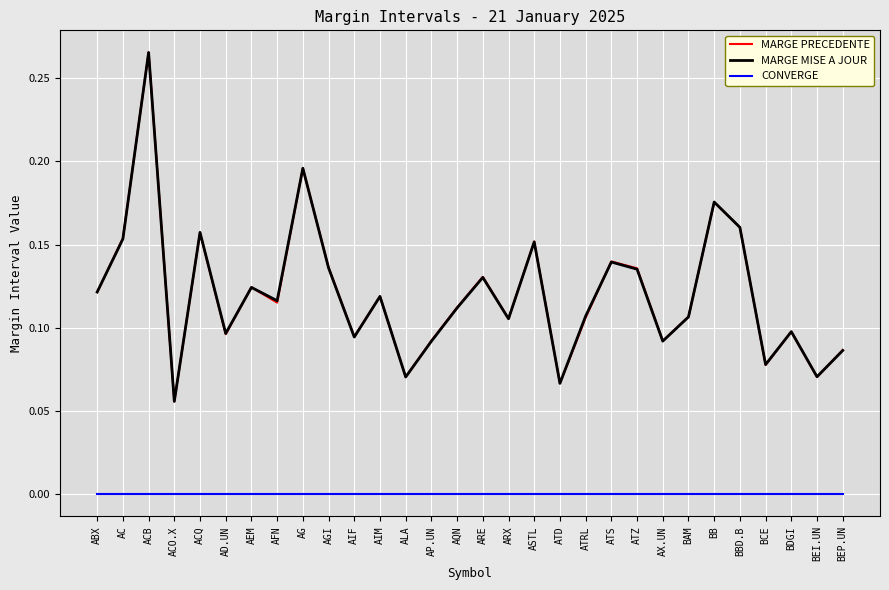

At which category is the sum across all series the highest?

ACB